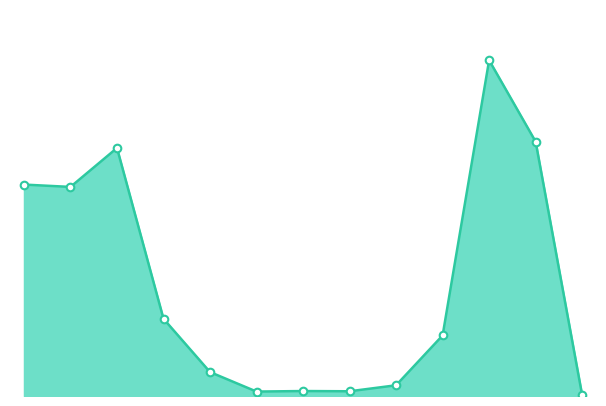

Is this an area chart (filled region under the line)?

Yes